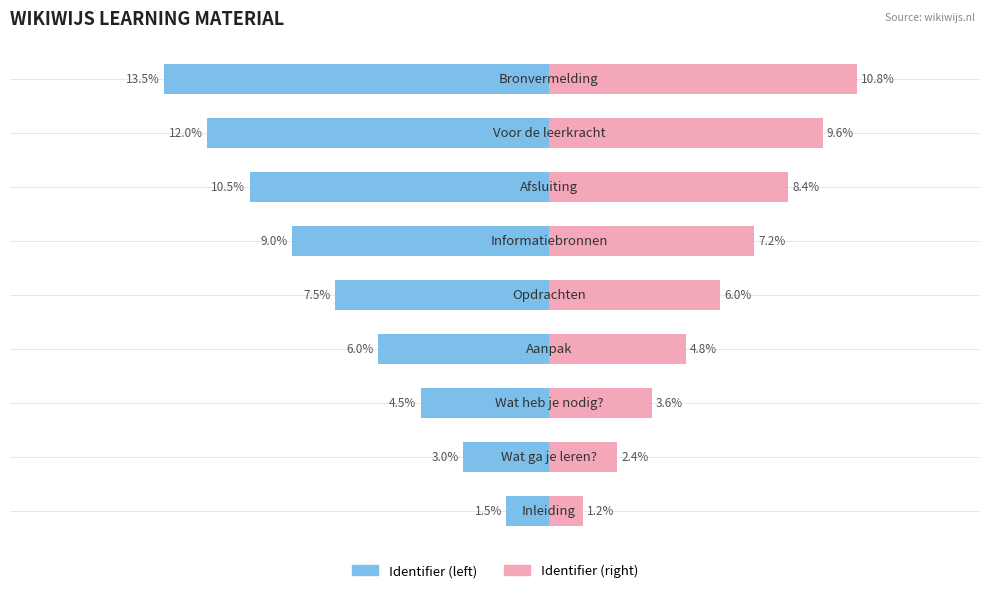

Is it true that Identifier_right equals 2.4 at 1?

True